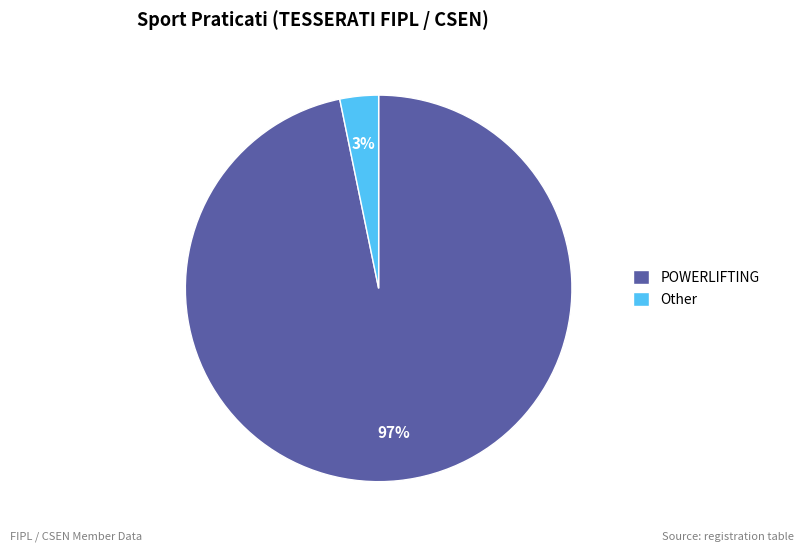

Combined, do Other and POWERLIFTING account for over 50%?

Yes